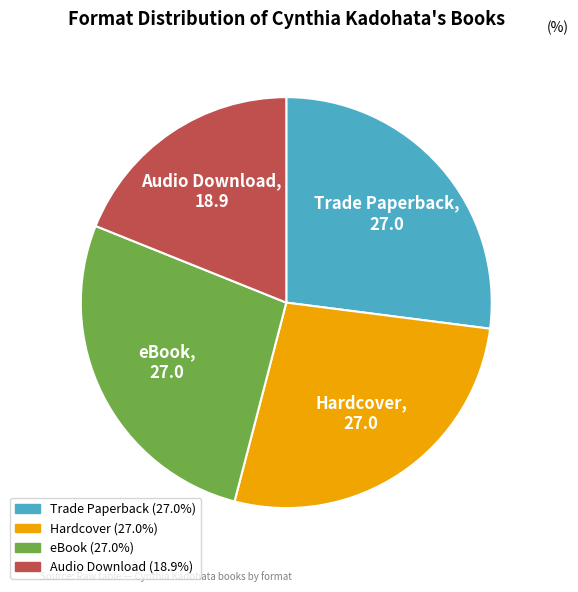

Do Hardcover and eBook together represent more than half of the pie?

Yes